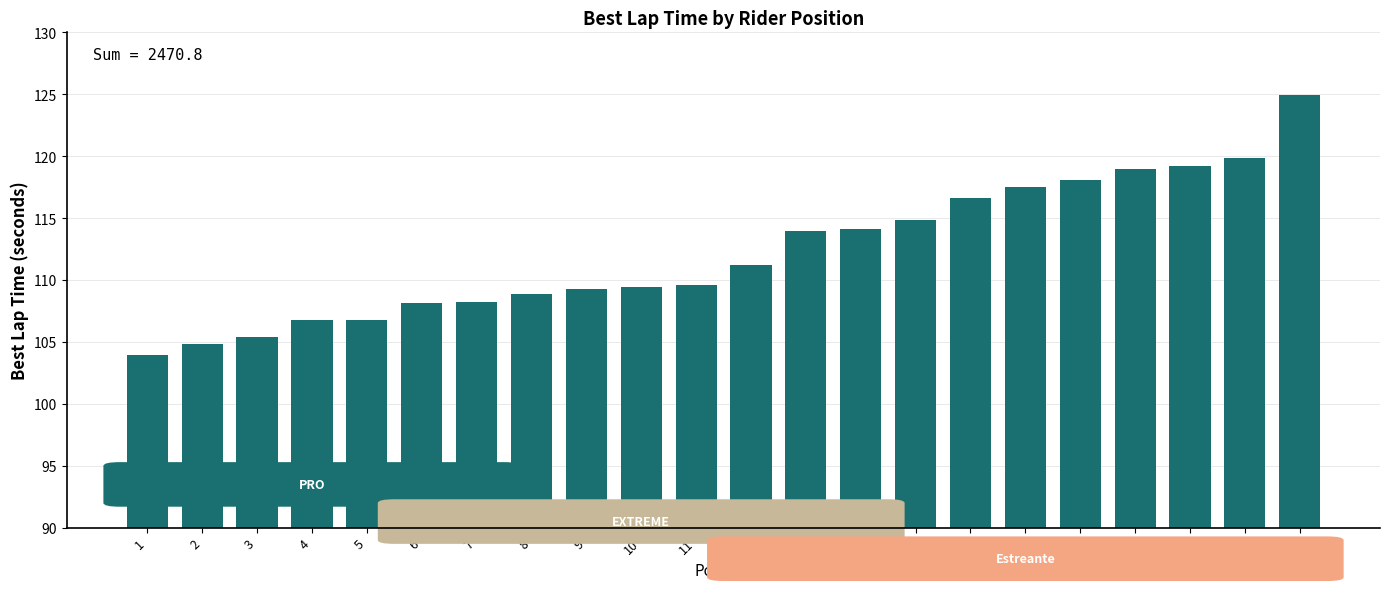

Which has a higher value, 9 or 4?

9